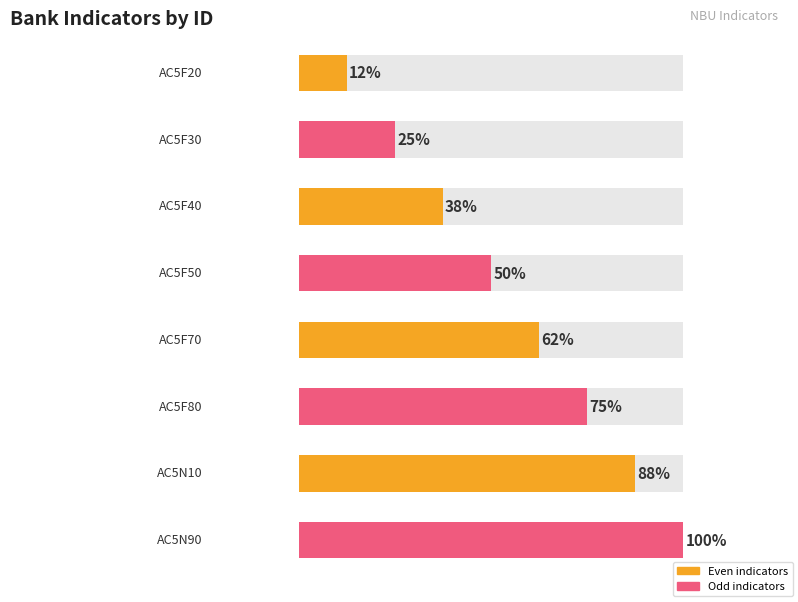

List the labels in order of value, smallest first.

AC5F20, AC5F30, AC5F40, AC5F50, AC5F70, AC5F80, AC5N10, AC5N90